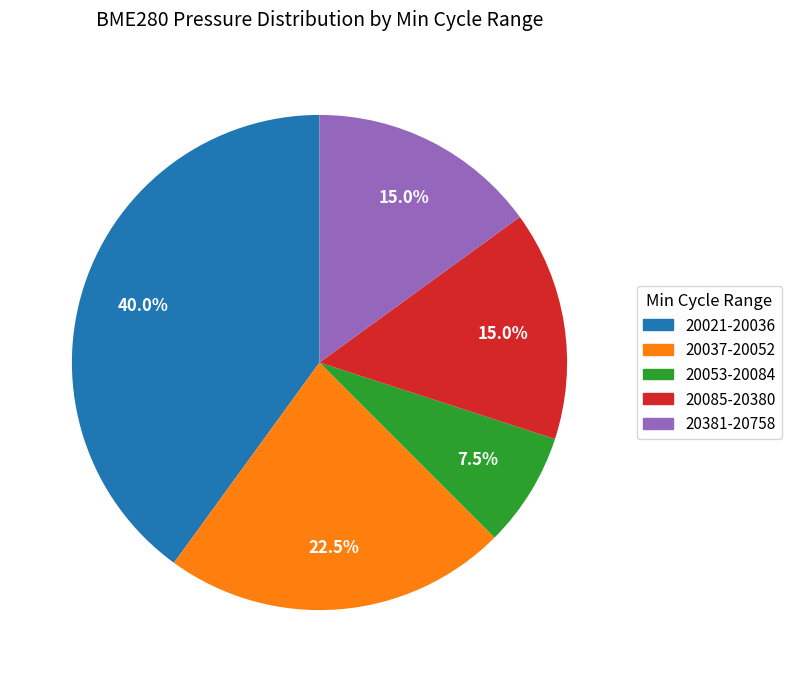

Is there a majority slice in this chart?

No